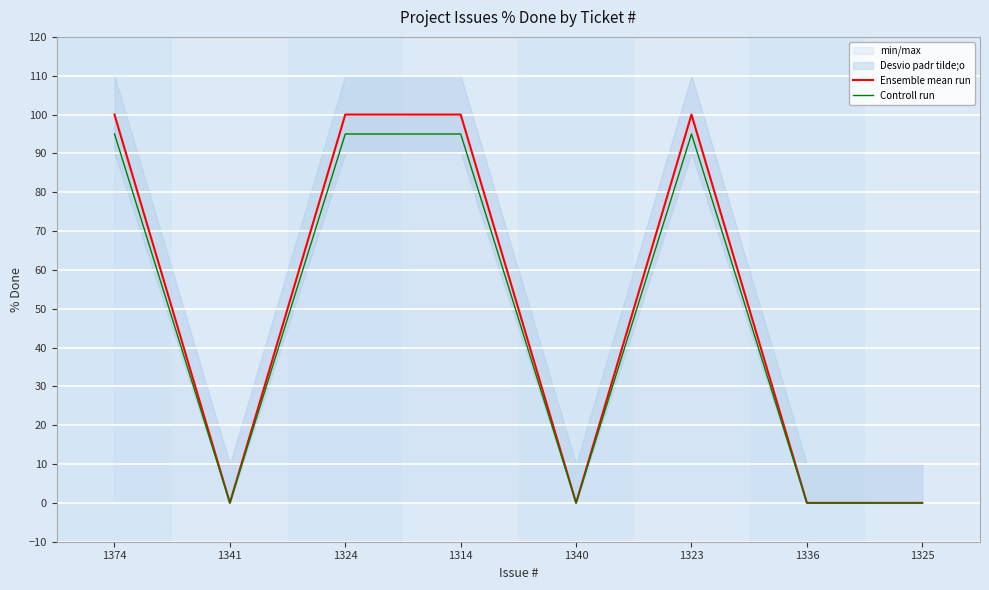

What is the average value of the Ensemble mean run series?

50